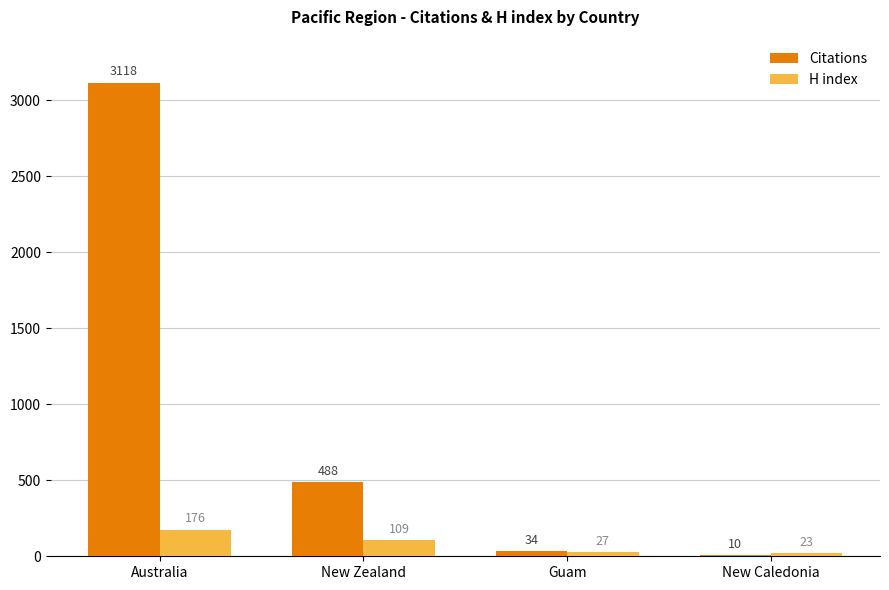

What is the maximum value for H index?

176